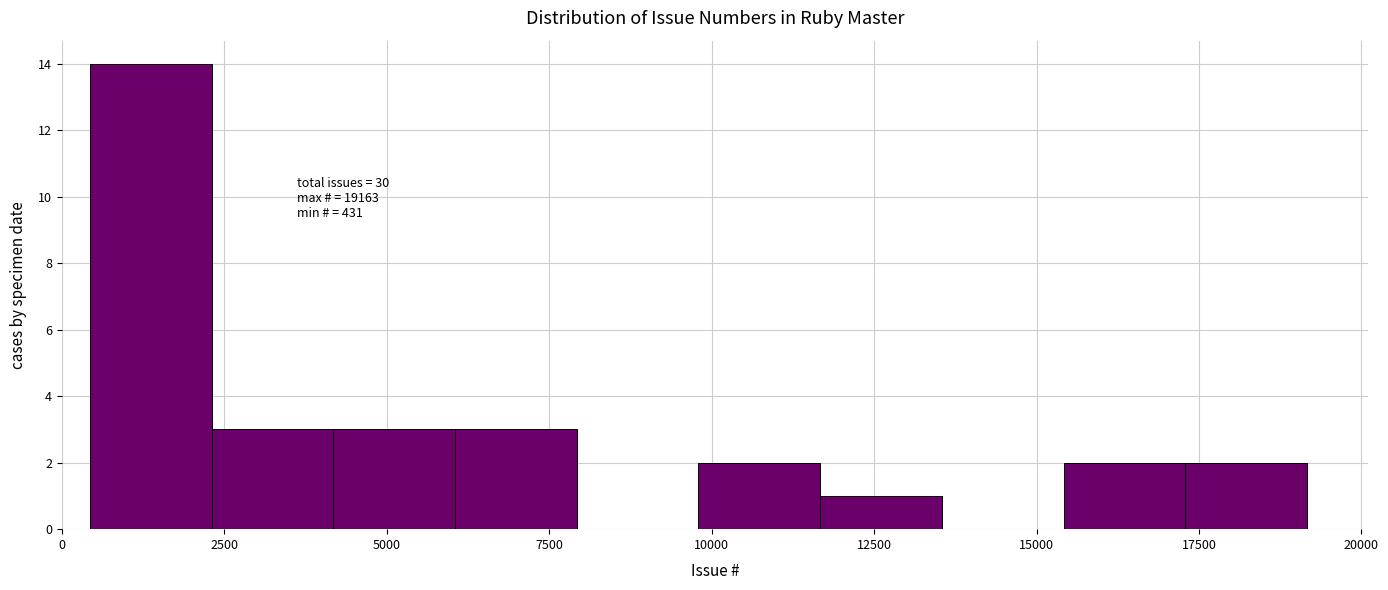

Around what value on the x-axis is the tallest bar? Give the approximate position of its centre, as read against the axis.

1500